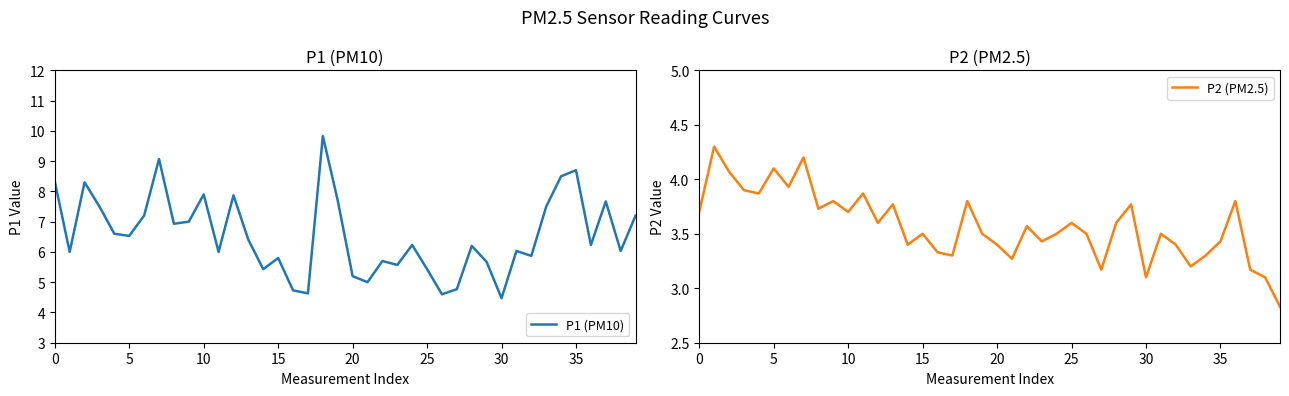

At 27, list the series in order from smallest to largest.

P2 (PM2.5), P1 (PM10)